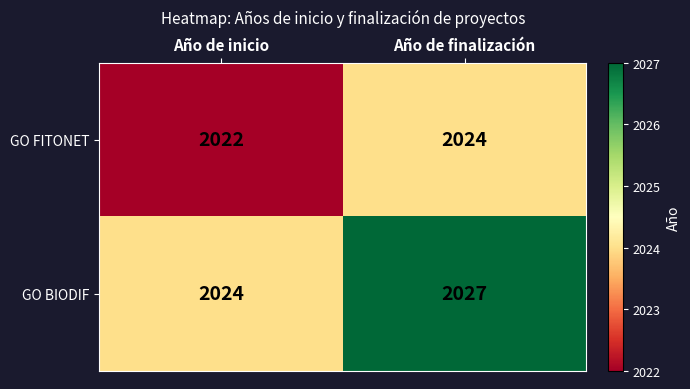

Reading right to left, what are all the values shown in this chart?

GO FITONET: 2024	2022
GO BIODIF: 2027	2024